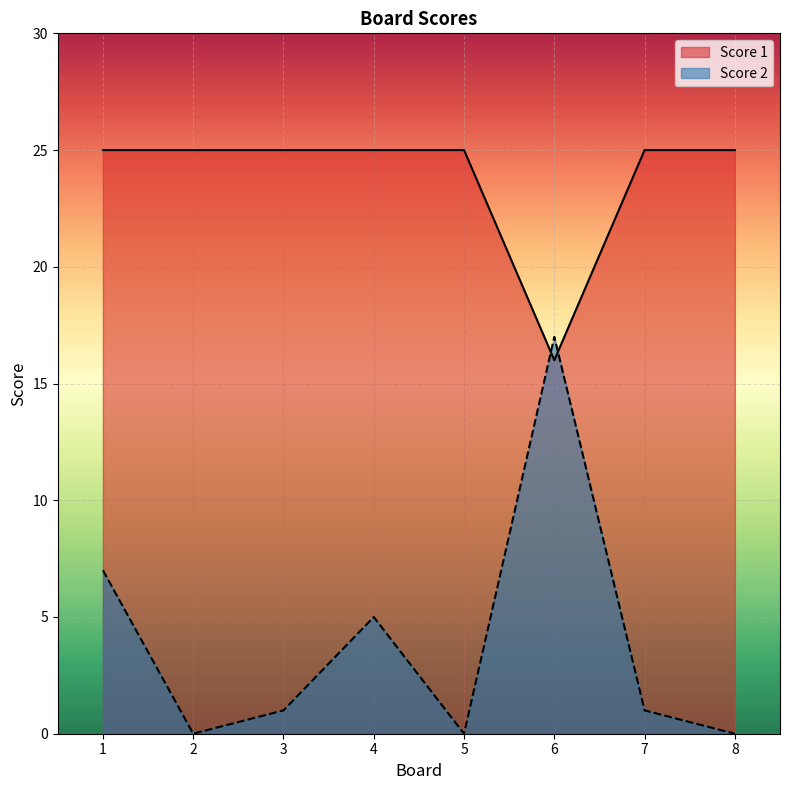

What are all the series names shown in the legend?

Score 1, Score 2